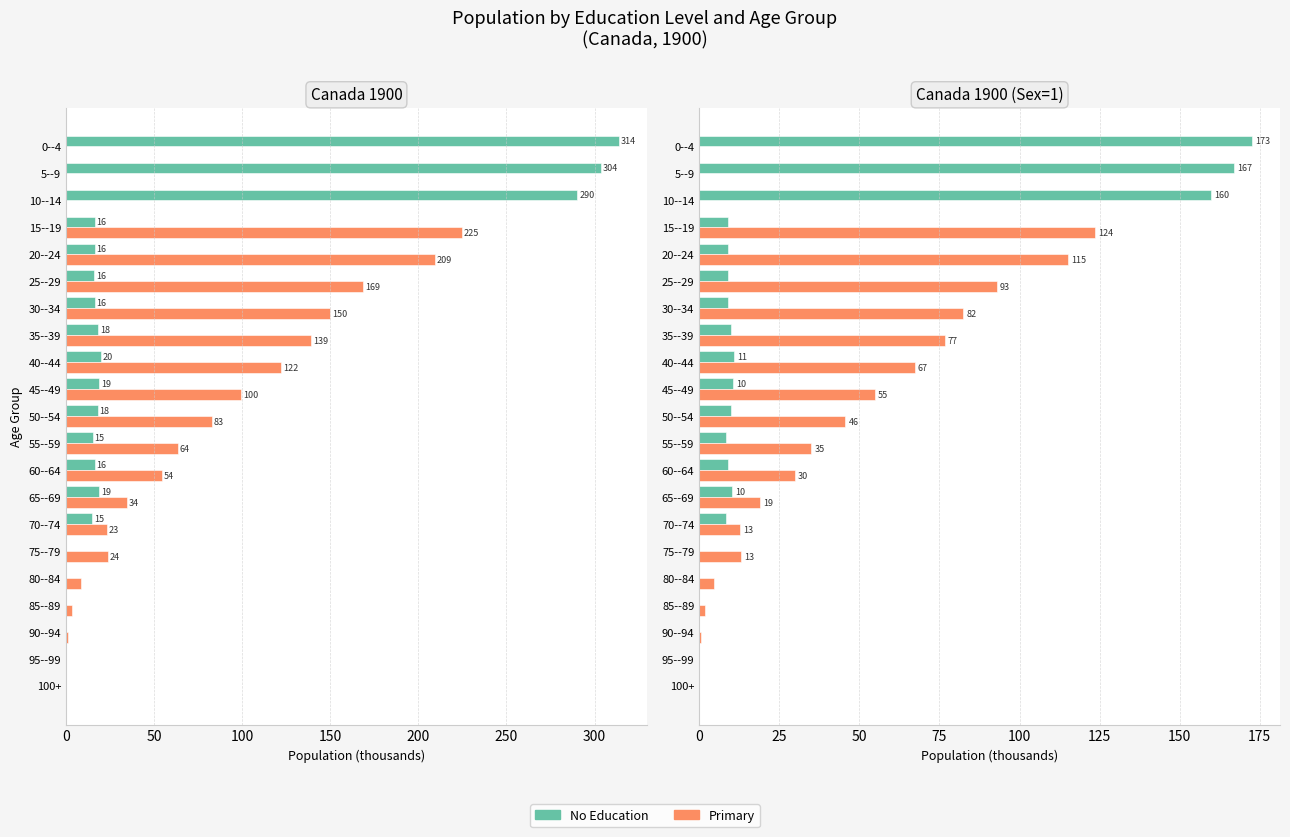

Rank the series at 70--74 from highest to lowest value.

Primary, No Education